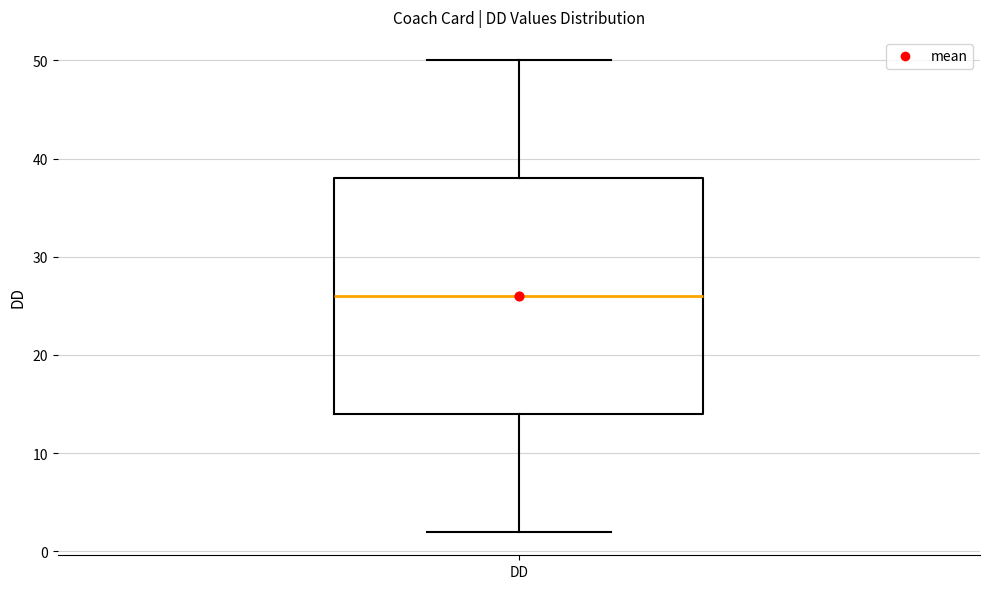

Transcribe this box plot: give where the median line is, the range the box spans, and where the two whiskers end, as read against the y-axis. The values are not printed on the chart, so give them approximately, as read against the axis.

median 26, box 14 to 38, whiskers 2 to 50